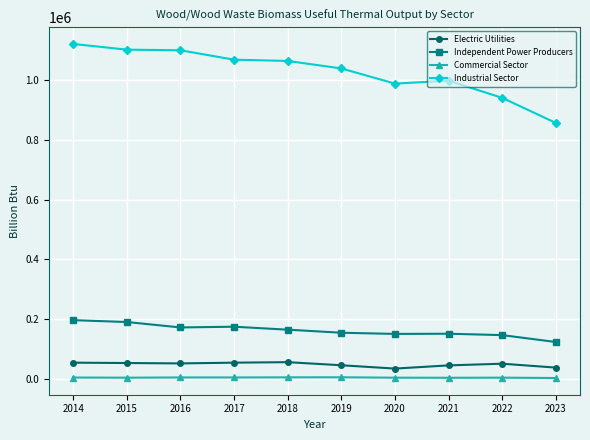

What is the total value across all series at 2021?

1199240